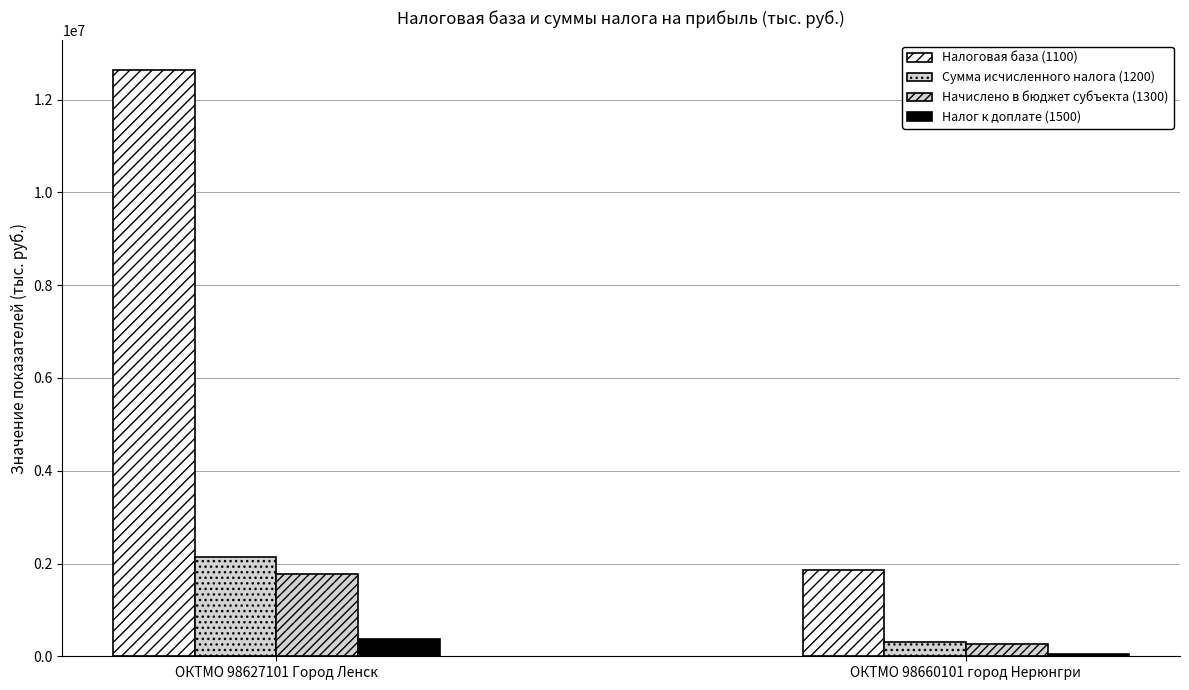

Reading right to left, extract all data points from this chart.

Налоговая база (1100): 1857948	12644658
Сумма исчисленного налога (1200): 315851	2149592
Начислено в бюджет субъекта (1300): 275024	1774550
Налог к доплате (1500): 40827	370905